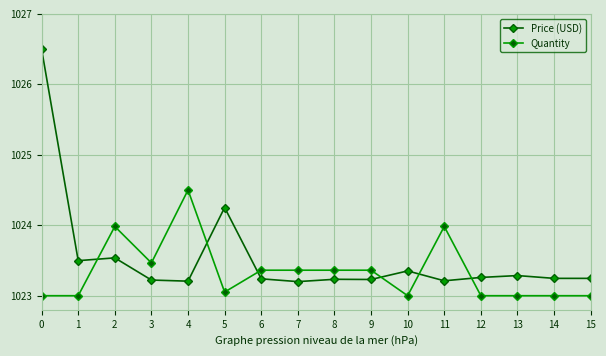

At which label does Quantity reach its peak?

4